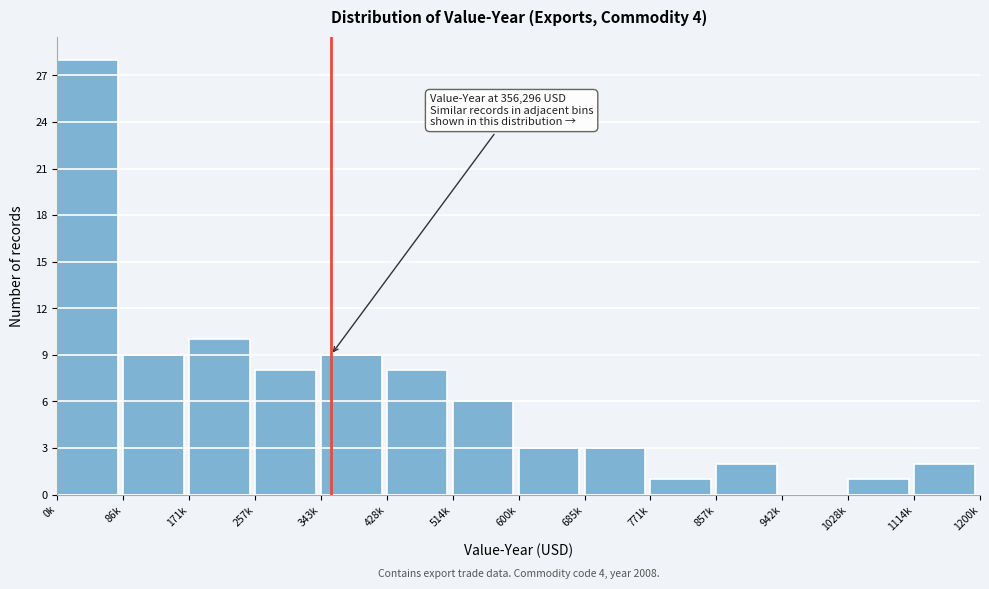

Reading left to right, list all the values displayed in this chart.

0k=28	86k=9	171k=10	257k=8	343k=9	428k=8	514k=6	600k=3	685k=3	771k=1	857k=2	942k=0	1028k=1	1114k=2